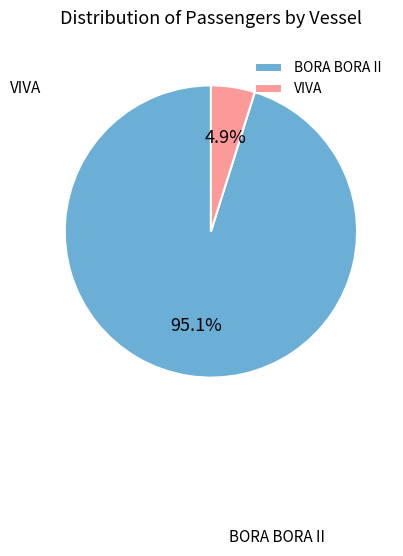

Rank the categories by value from lowest to highest.

VIVA, BORA BORA II